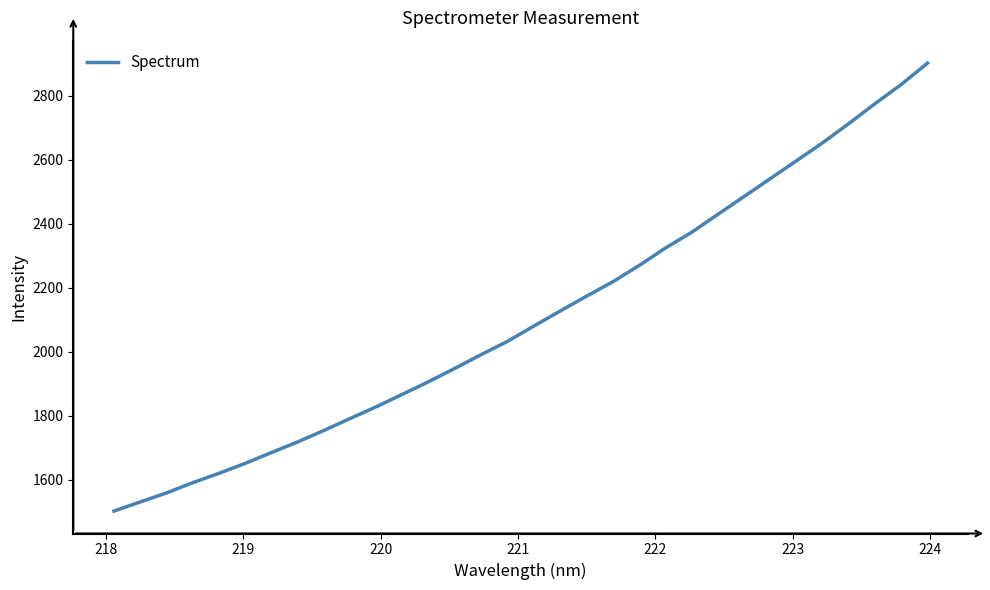

What is the greatest value displayed?

2902.3